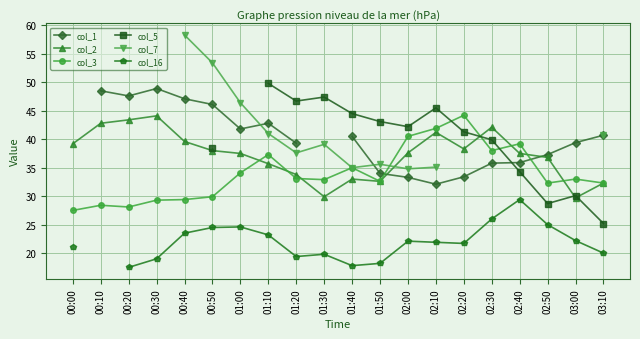

Count the number of categories in the chart.

20